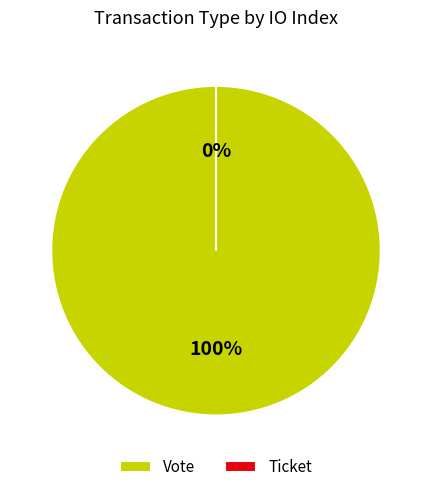

What is the largest slice in the pie chart?

Vote